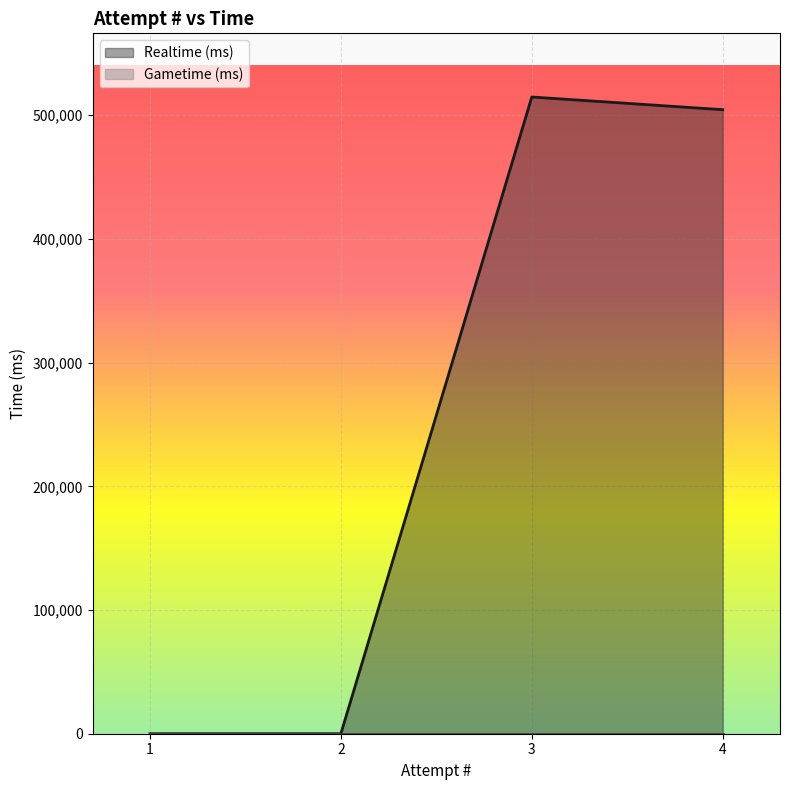

How many distinct data groups are displayed?

2